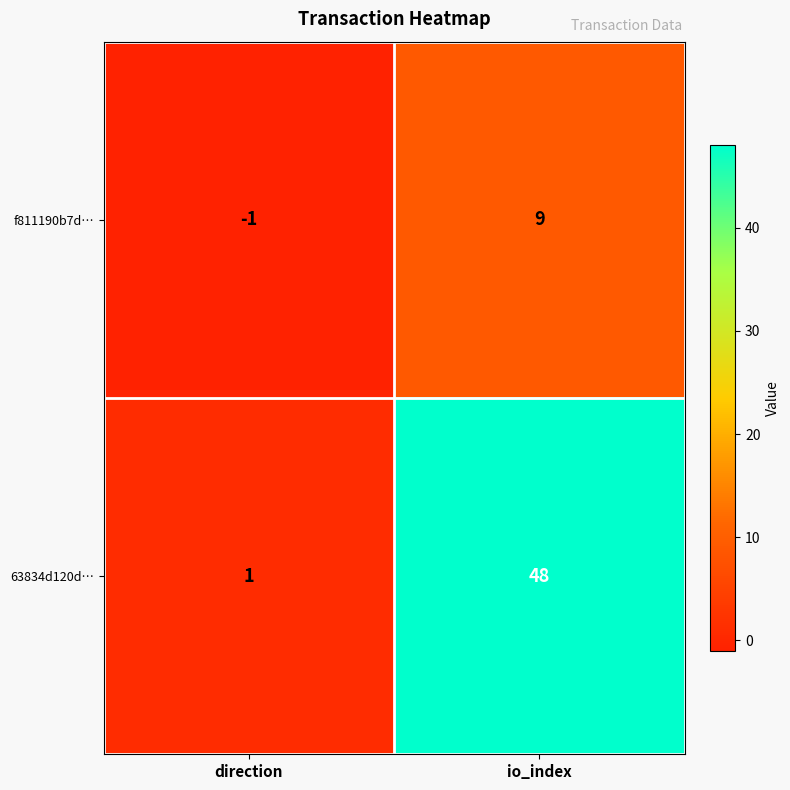

Which series has the largest range (max minus min)?

63834d120d…